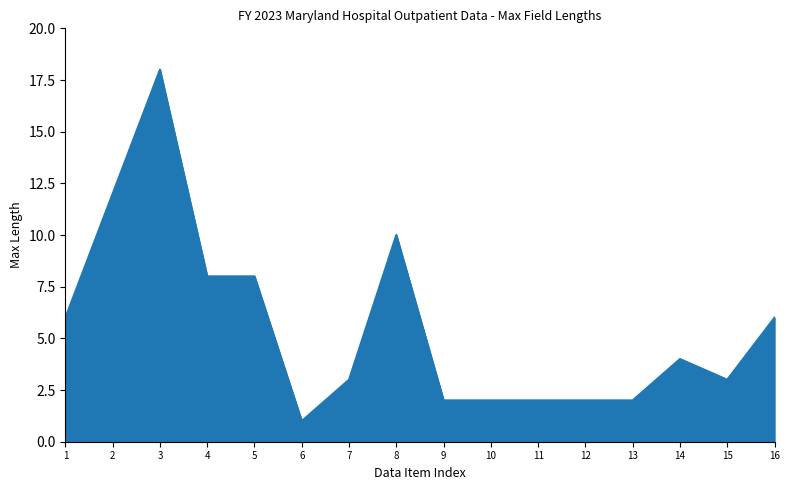

How many lines are shown in the chart?

1